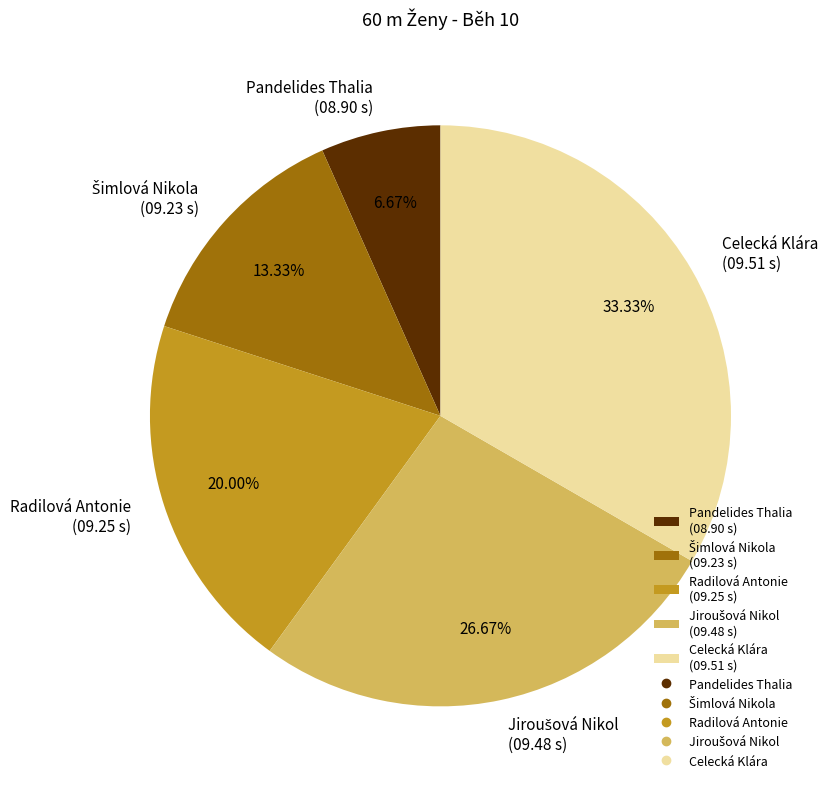

Approximately how many times larger is the value at Pandelides Thalia (08.90 s) compared to Radilová Antonie (09.25 s)?

0.3